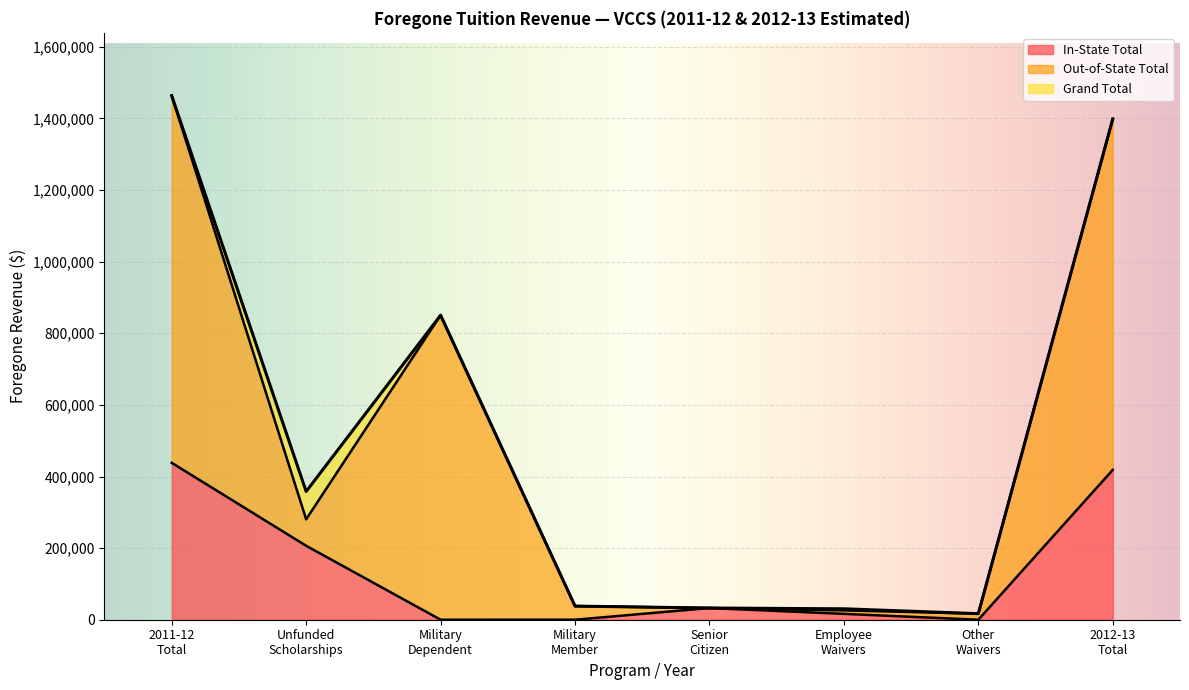

True or false: In-State Total and Grand Total intersect in this chart.

False